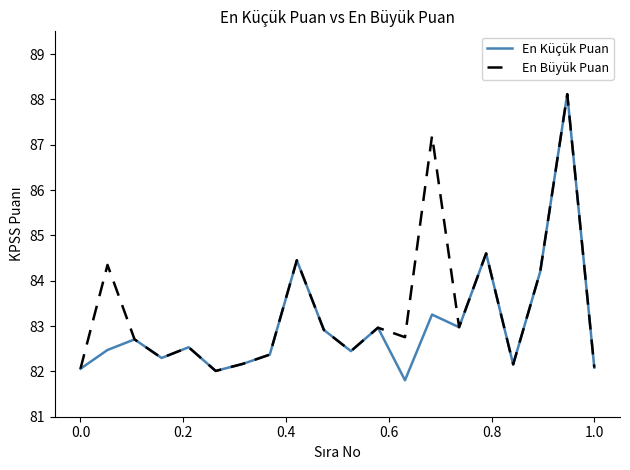

Which series has the largest range (max minus min)?

En Küçük Puan